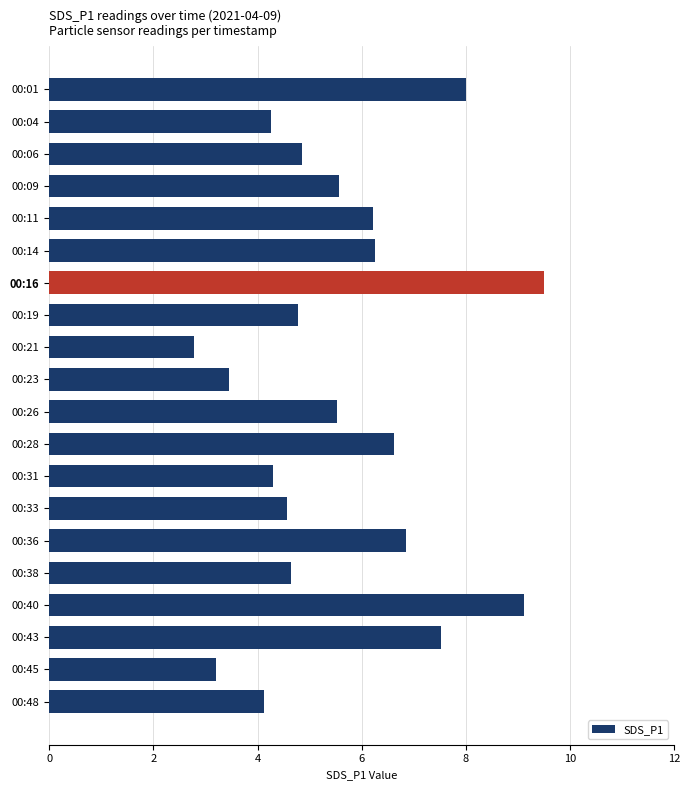

How many data points are less than 5?

10